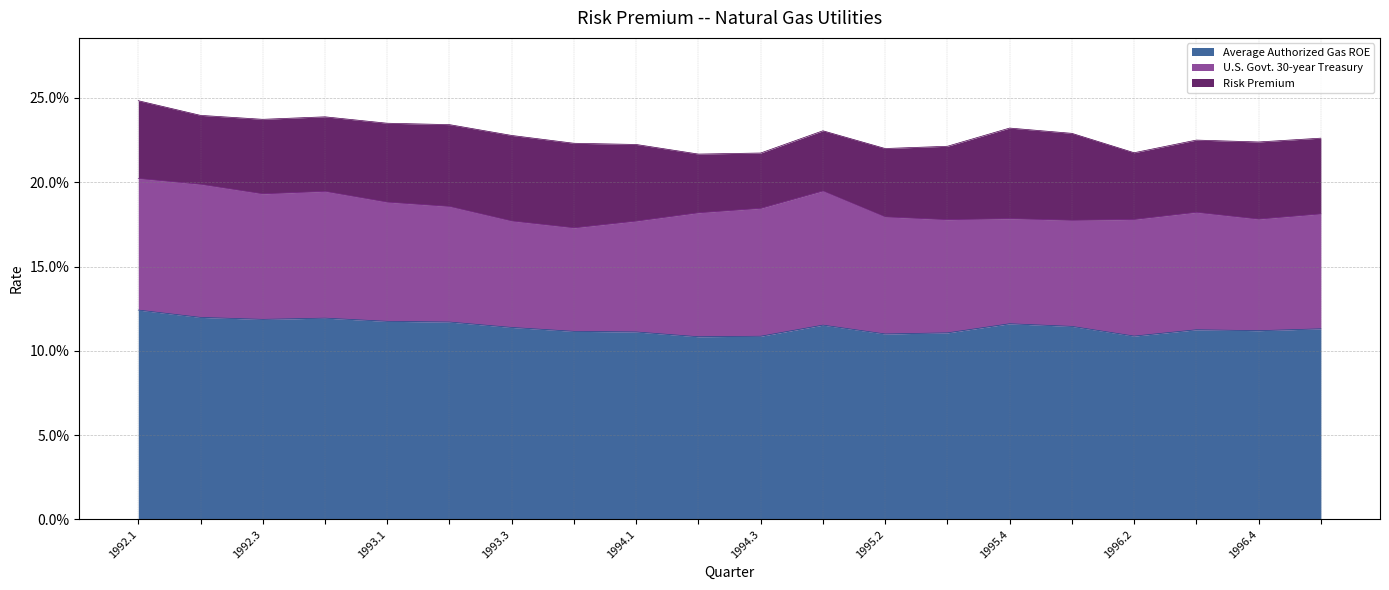

What is the value of the Average Authorized Gas ROE point at the 7th from the left?

0.1